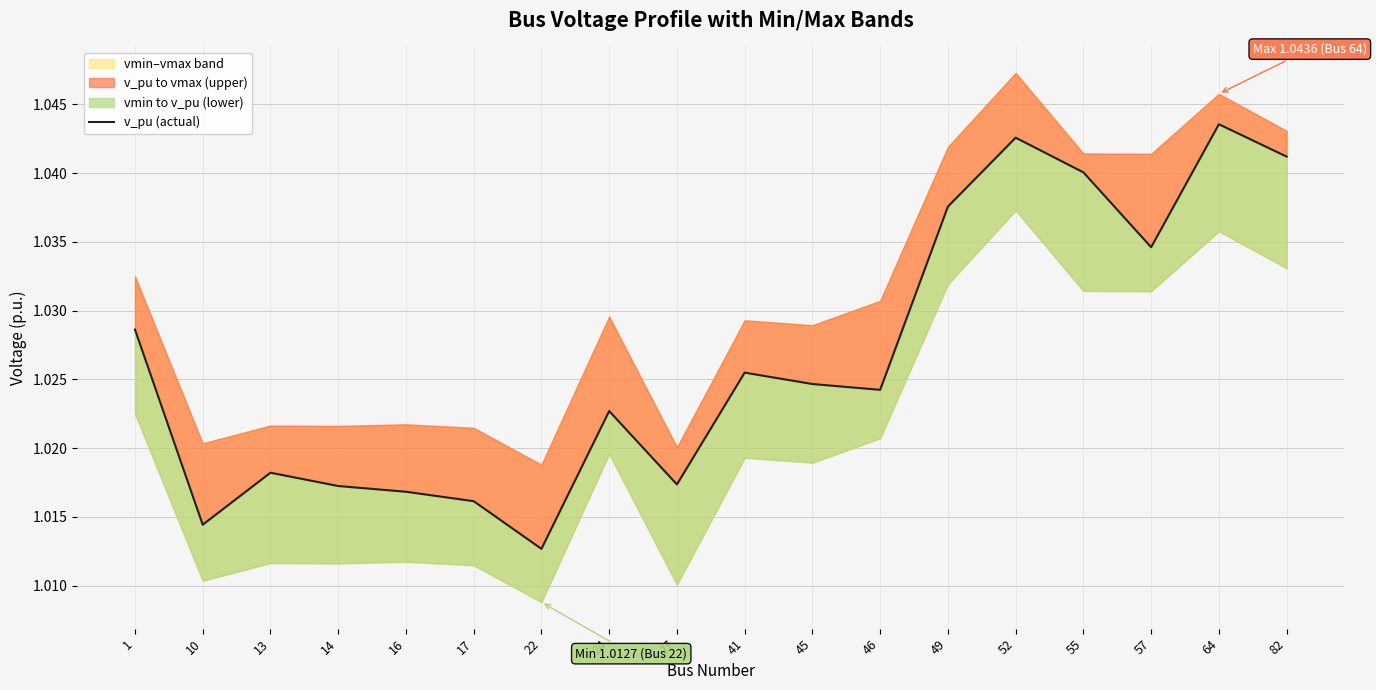

Rank the categories by value from highest to lowest.

64, 52, 82, 55, 49, 57, 1, 41, 45, 46, 24, 13, 27, 14, 16, 17, 10, 22